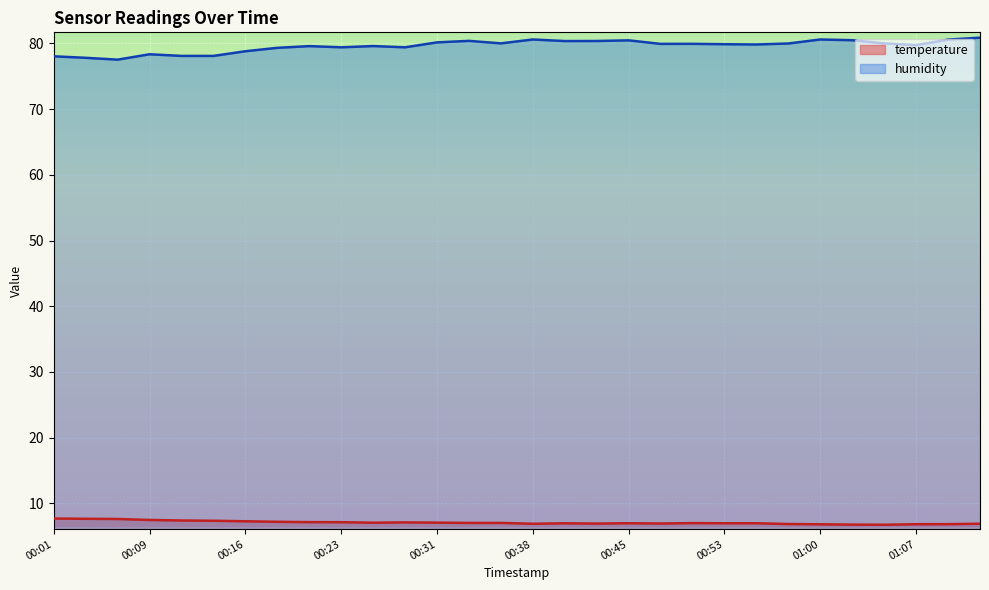

What is the spread (max minus min) of values at 00:06?

69.9